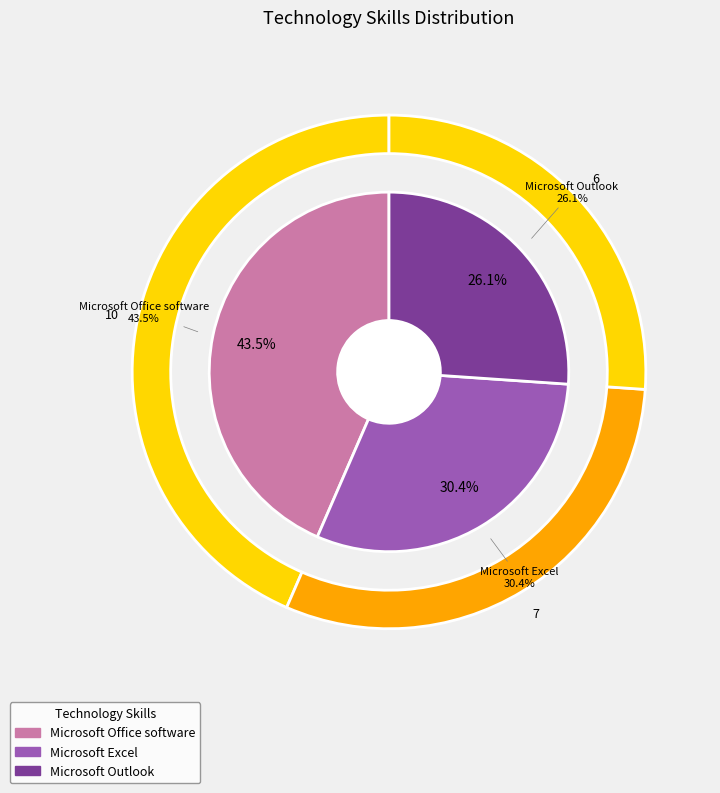

What is the ratio of the value at Microsoft Office software to the value at Microsoft Excel?

1.4